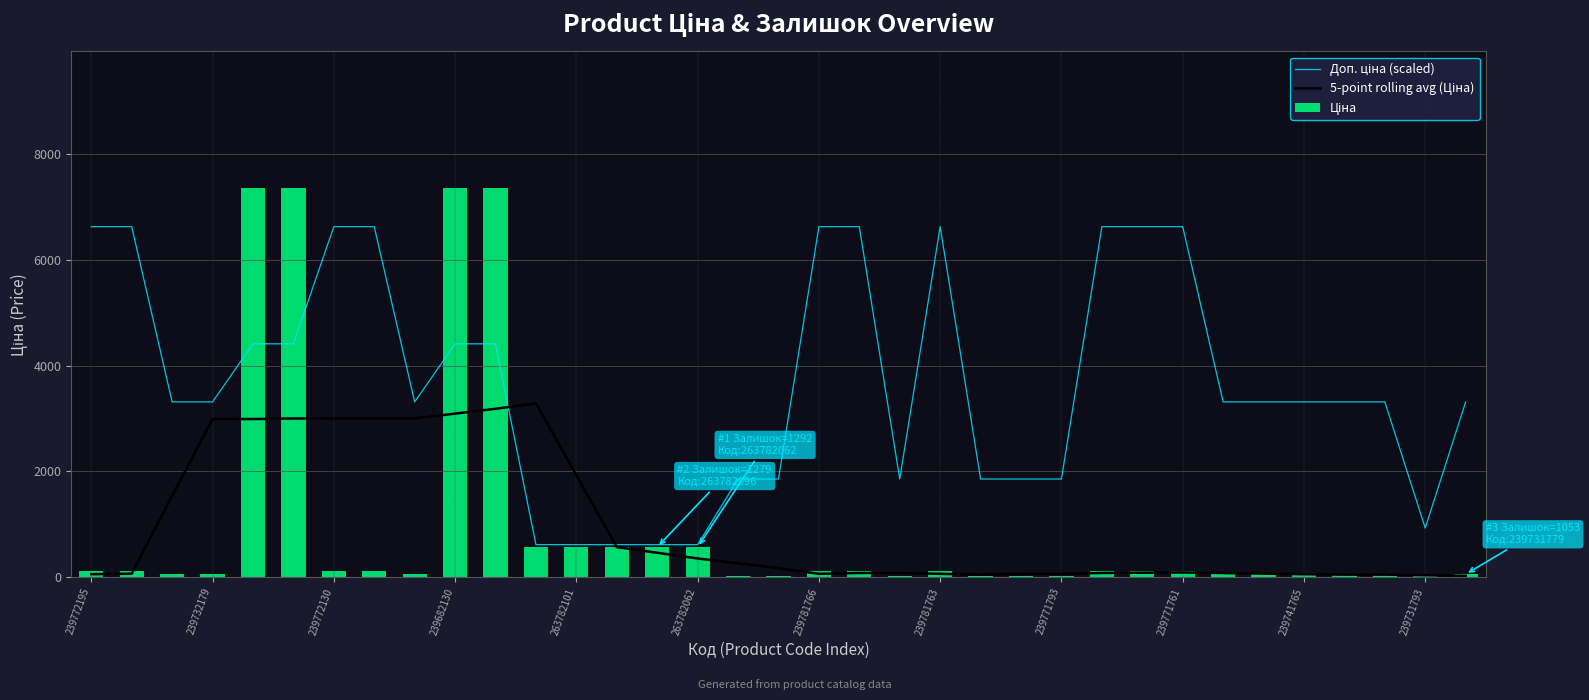

Which series has the largest range (max minus min)?

Ціна